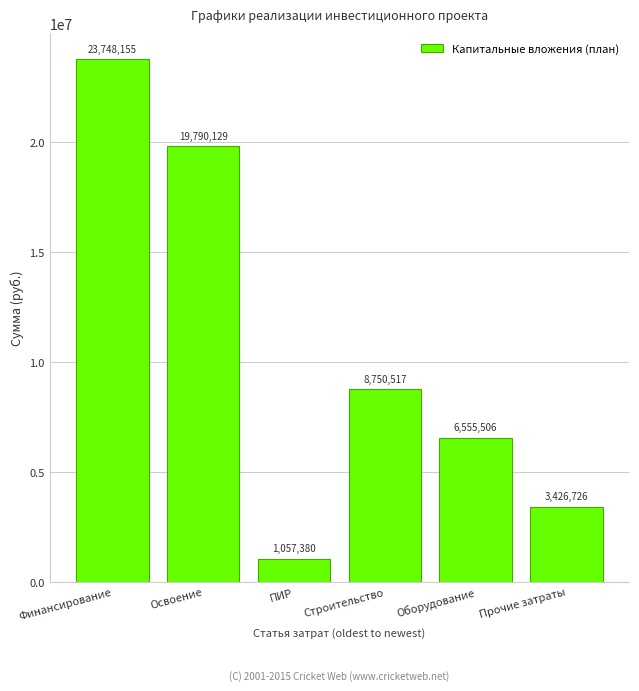

Reading left to right, transcribe all the data shown in this chart.

23748155	19790129	1057380	8750517	6555506	3426726